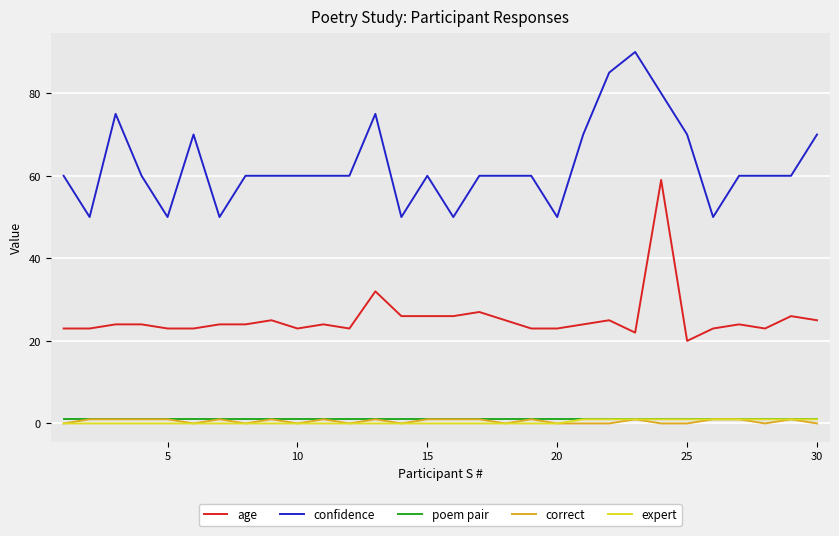

What is the sum of all correct values?

16